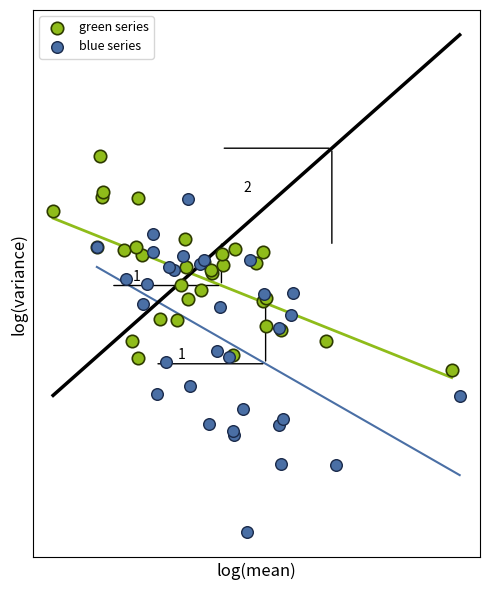

What are all the series names shown in the legend?

green series, blue series